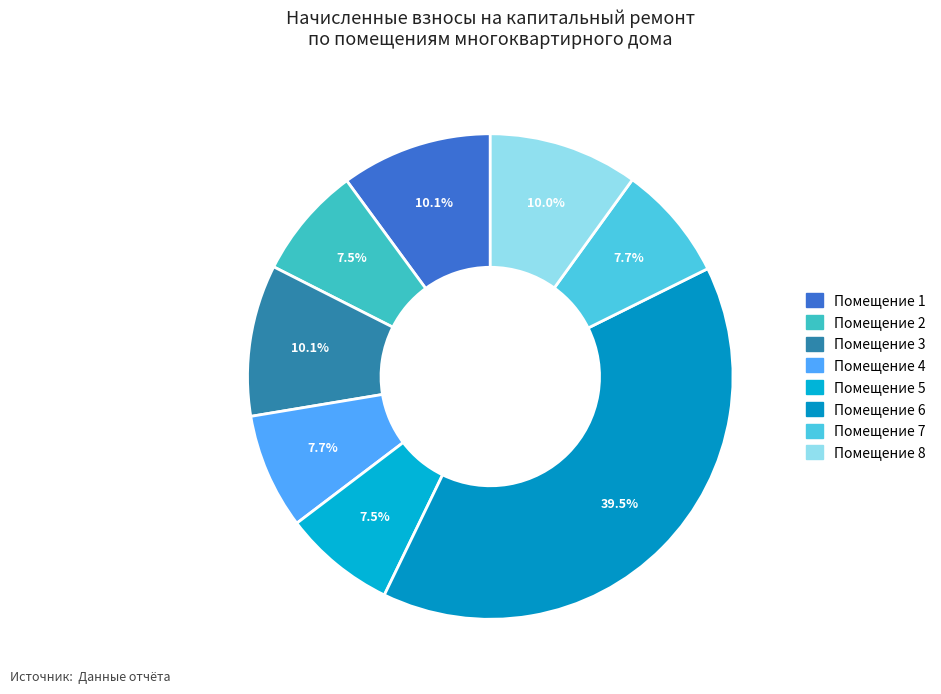

Count the number of slices in the pie.

8